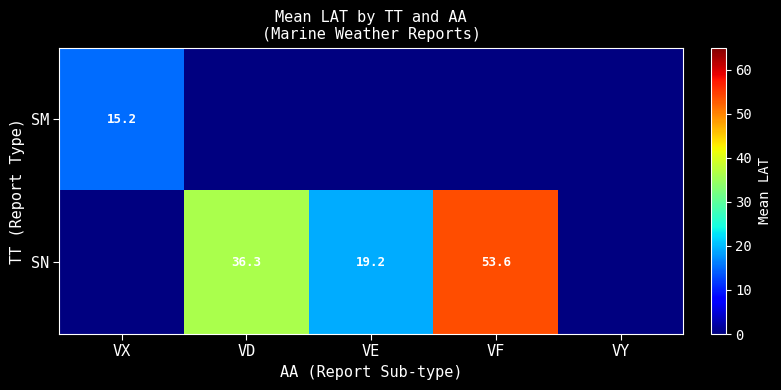

Rank the series by their average value, from lowest to highest.

SM, SN